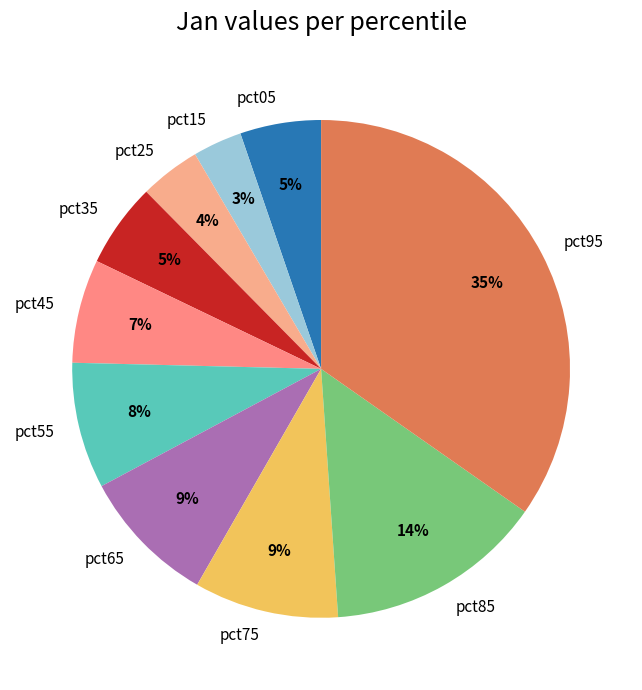

Which slice is the smallest?

pct15